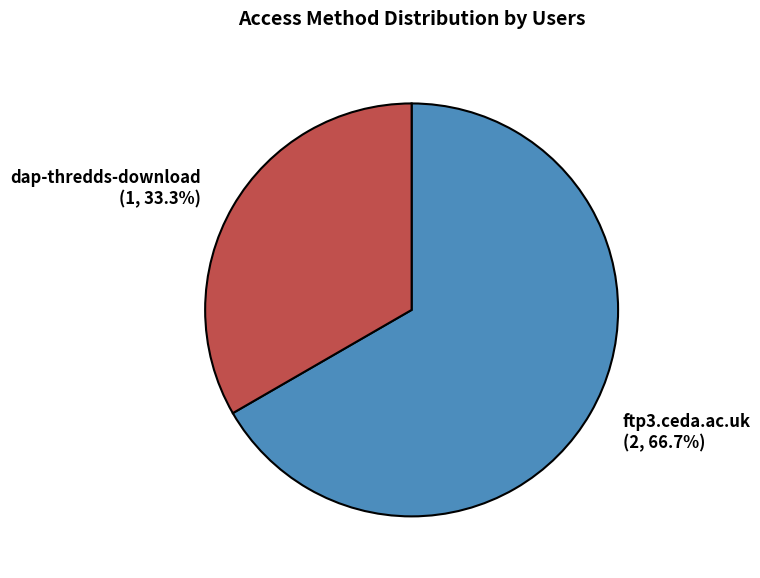

What percentage is the dap-thredds-download slice, to the nearest percent?

33%